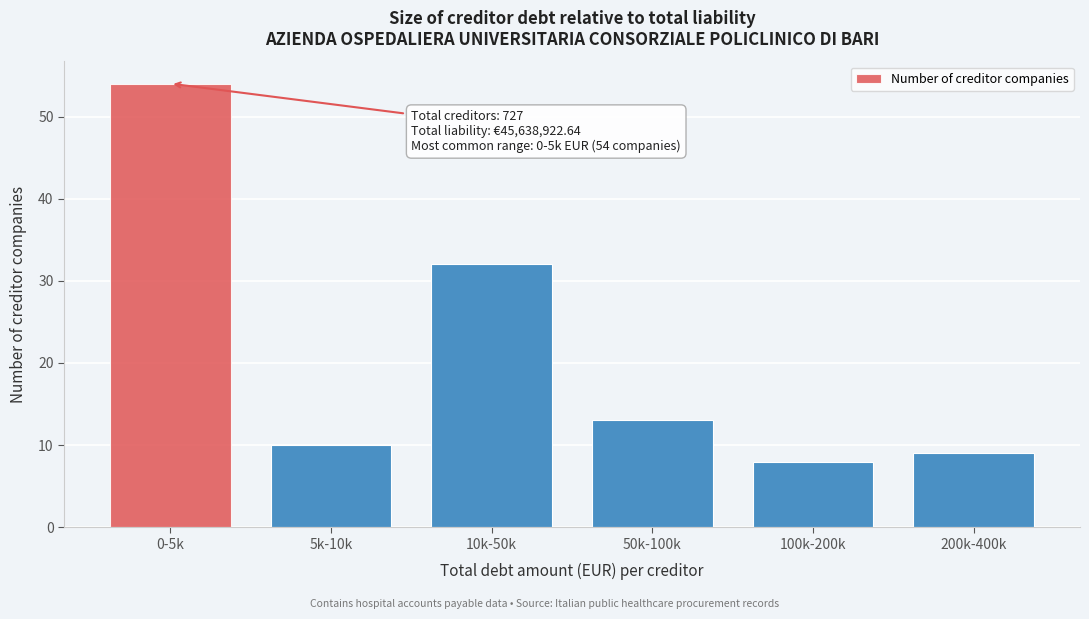

Reading left to right, transcribe all the data shown in this chart.

54	10	32	13	8	9